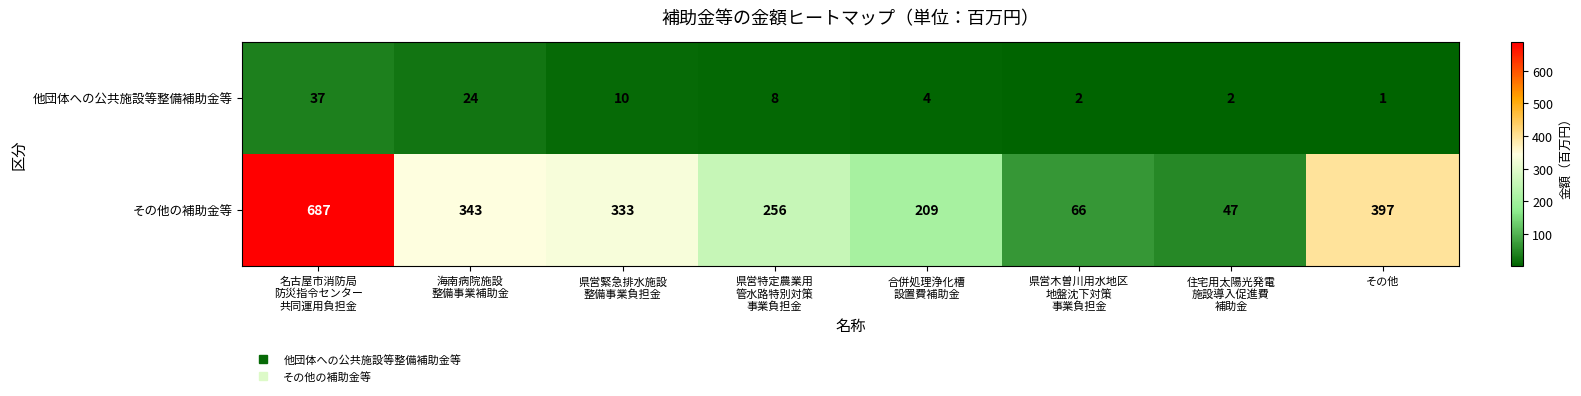

List the series in order of their overall mean, lowest first.

他団体への公共施設等整備補助金等, その他の補助金等